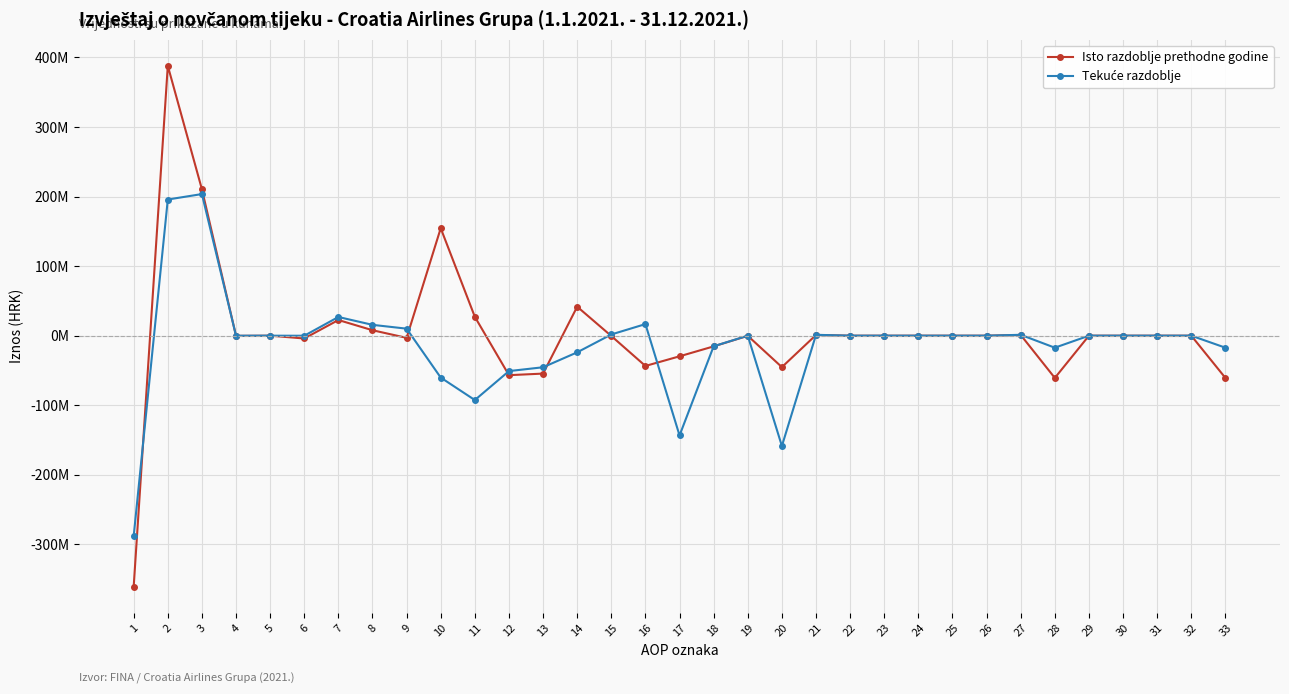

Reading left to right, list all the values displayed in this chart.

Isto razdoblje prethodne godine: 1=-360778592	2=387891574	3=210440958	4=-239312	5=0	6=-4026241	7=22525824	8=7836981	9=-3112383	10=154465747	11=27112982	12=-56757040	13=-54484140	14=41683267	15=-442986	16=-43513181	17=-29644058	18=-15365122	19=-186283	20=-45195463	21=1028985	22=0	23=0	24=0	25=0	26=0	27=1028985	28=-60715157	29=0	30=0	31=0	32=0	33=-60715157
Tekuće razdoblje: 1=-288236542	2=195723509	3=203552921	4=-85839	5=0	6=-86936	7=26880248	8=15583939	9=10094307	10=-60215131	11=-92513033	12=-50885622	13=-45374931	14=-23921381	15=1757530	16=16653160	17=-143398655	18=-15174038	19=0	20=-158572693	21=1269478	22=0	23=0	24=0	25=0	26=0	27=1269478	28=-17267291	29=0	30=0	31=0	32=0	33=-17267291